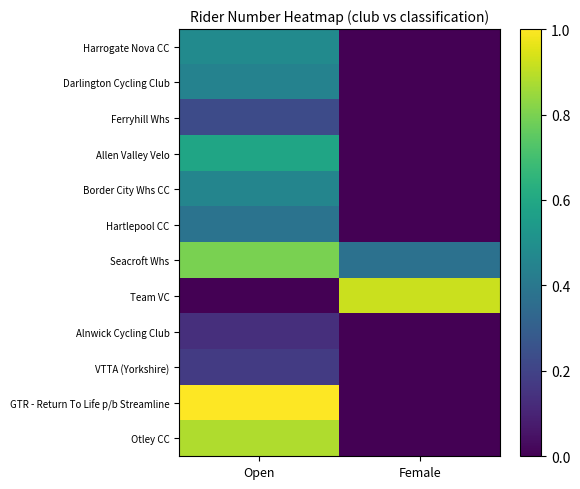

Which series has the widest spread of values?

GTR - Return To Life p/b Streamline